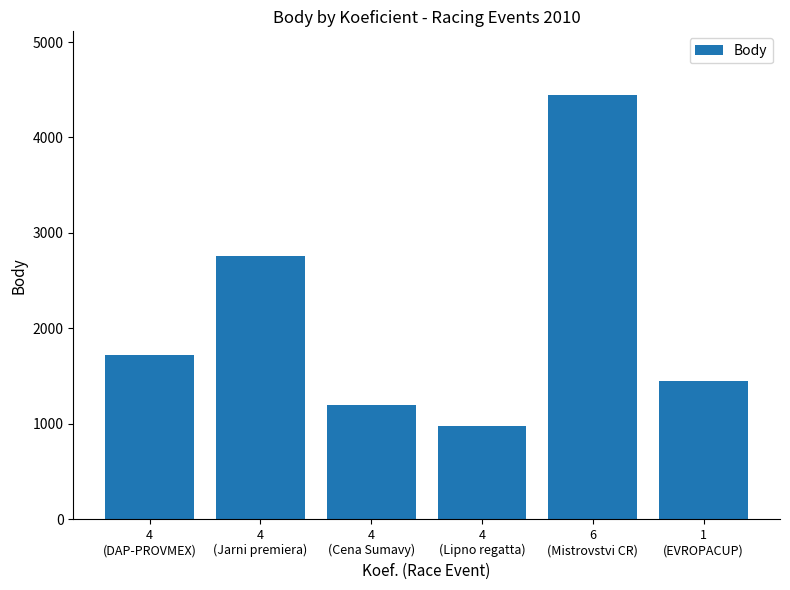

What is the sum of all values?

12546